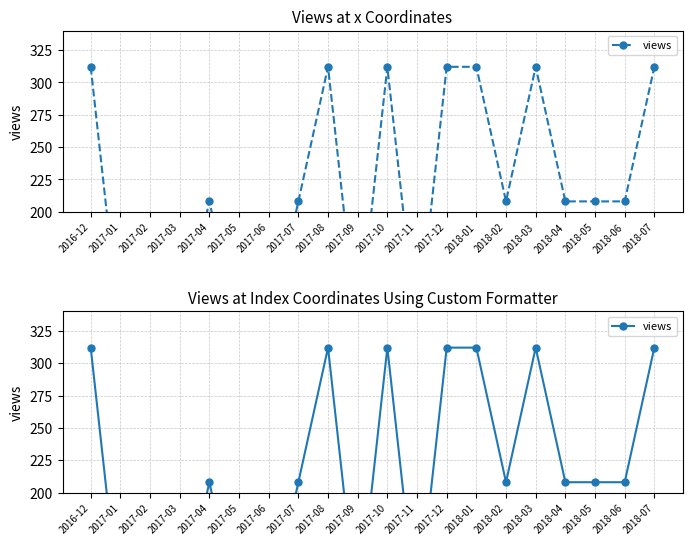

What is the value of the 20th point from the left?

312